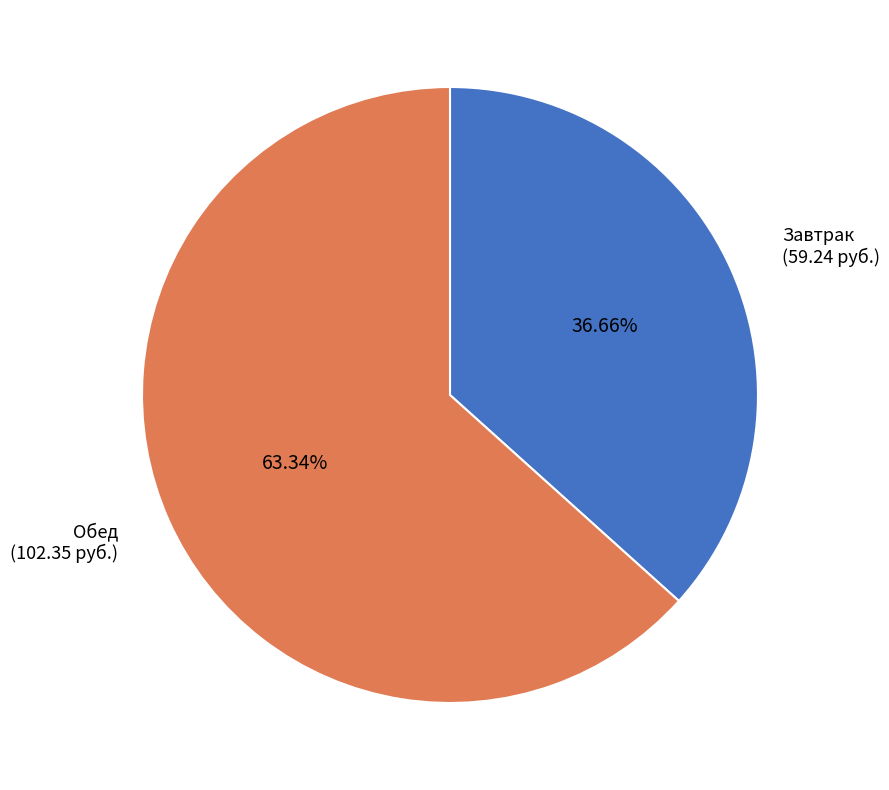

How many slices are in this pie chart?

2